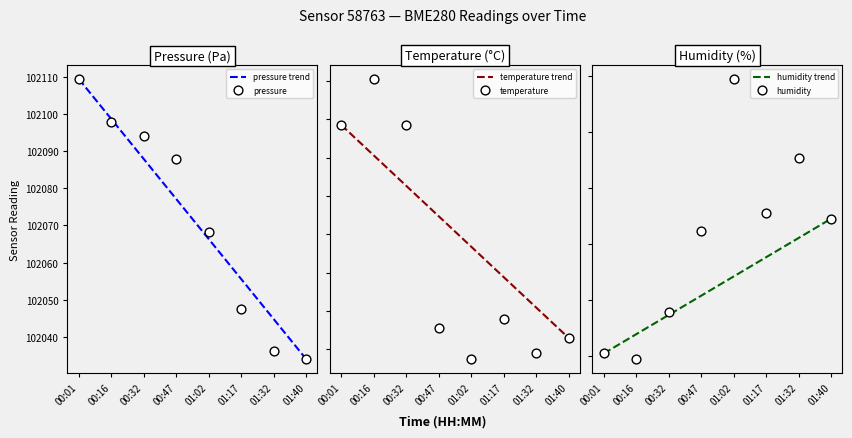

Which series has the largest total across all categories?

pressure